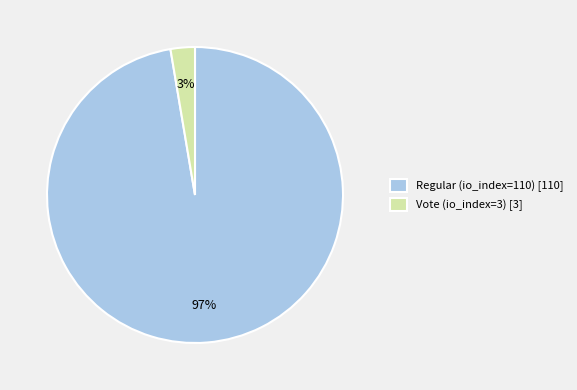

Is it true that Vote (io_index=3) [3] is 3% of the pie?

True